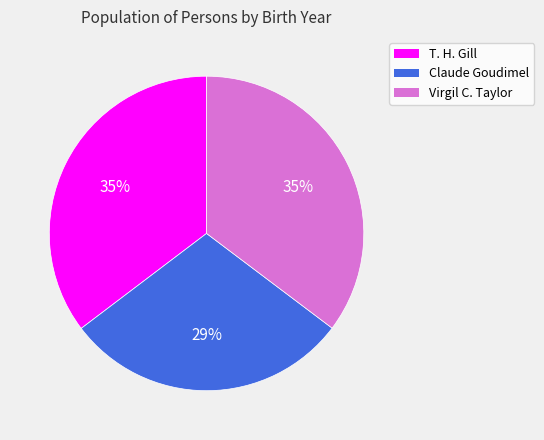

To the nearest percent, what is the combined percentage of Virgil C. Taylor and T. H. Gill?

71%